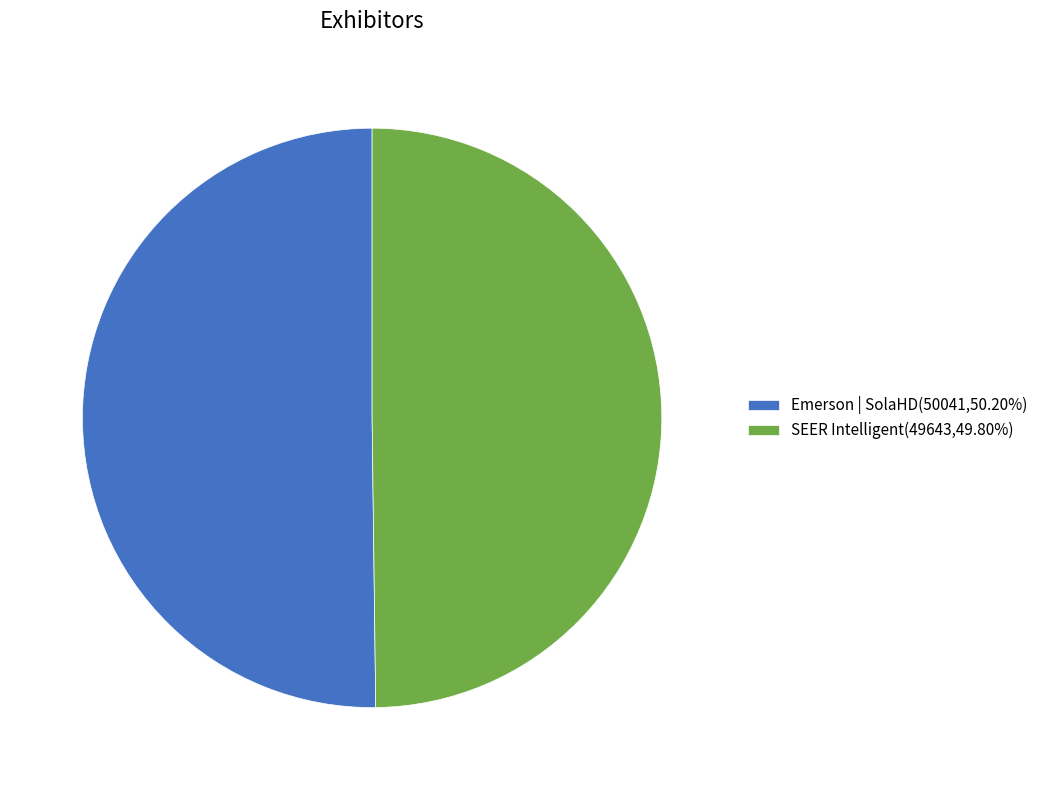

What is the ratio of the value at SEER Intelligent(49643,49.80%) to the value at Emerson | SolaHD(50041,50.20%)?

1.0